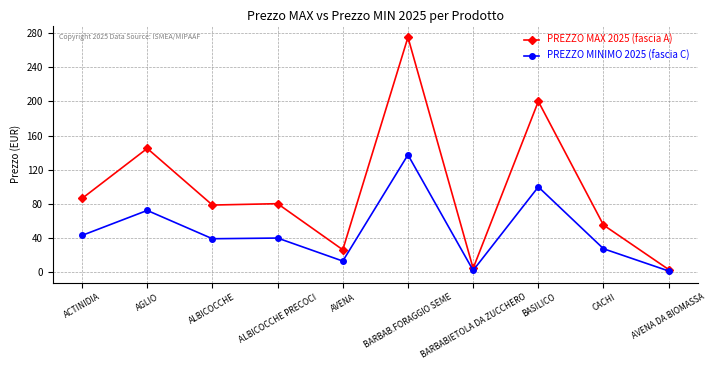

How many distinct data groups are displayed?

2